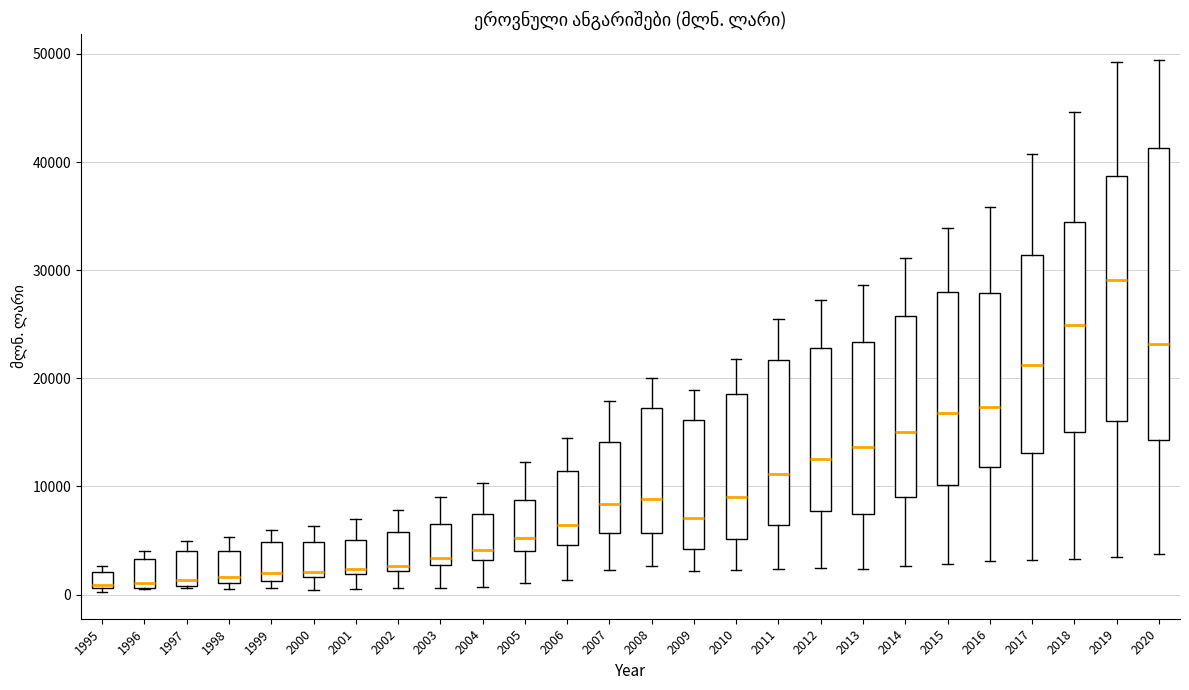

Where is the upper edge of the box at x = 1997 on the y-axis? The values are not printed on the chart, so give them approximately, as read against the axis.

4000